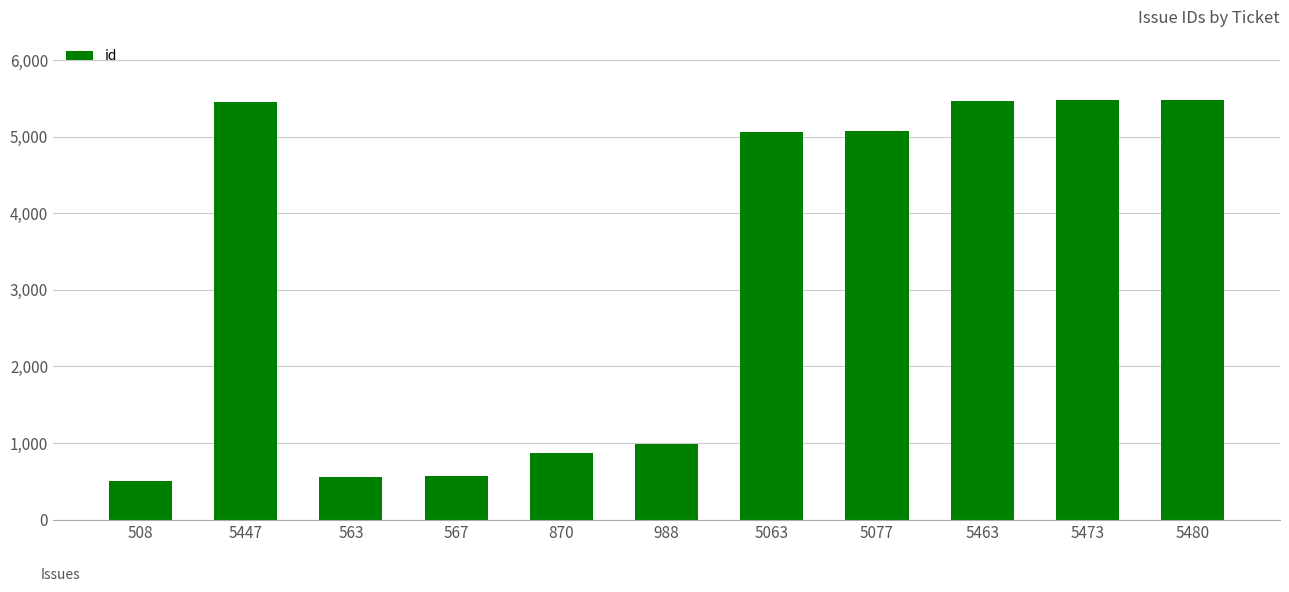

True or false: the data shows 5473 at 5473.

True